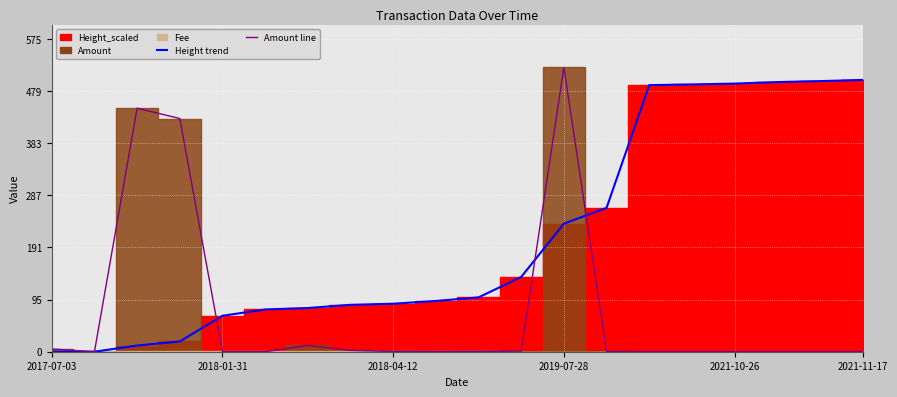

At how many categories does at least one series exceed 463?

7